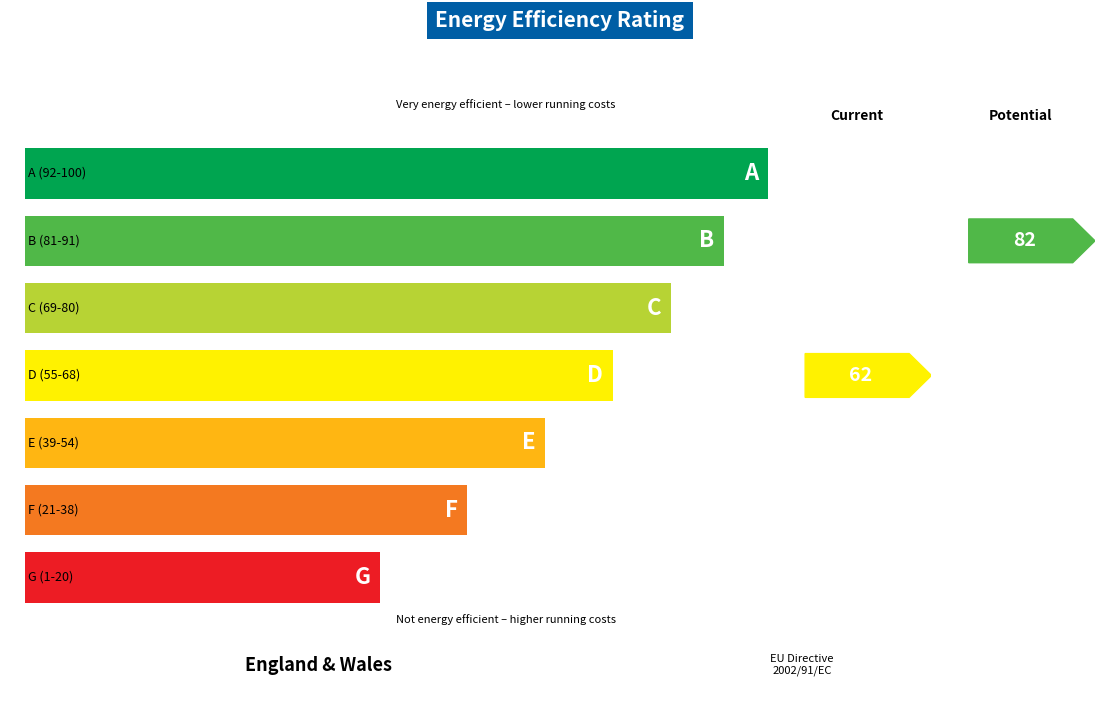

Are the bars horizontal?

Yes